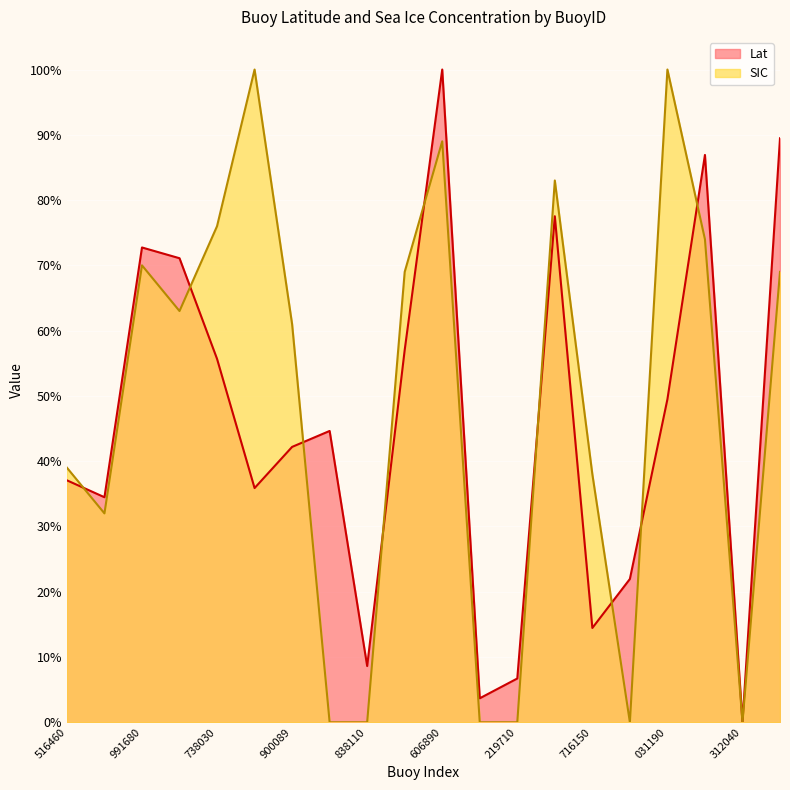

The value of Lat at 300234065511730 is 0.1. True or false?

False